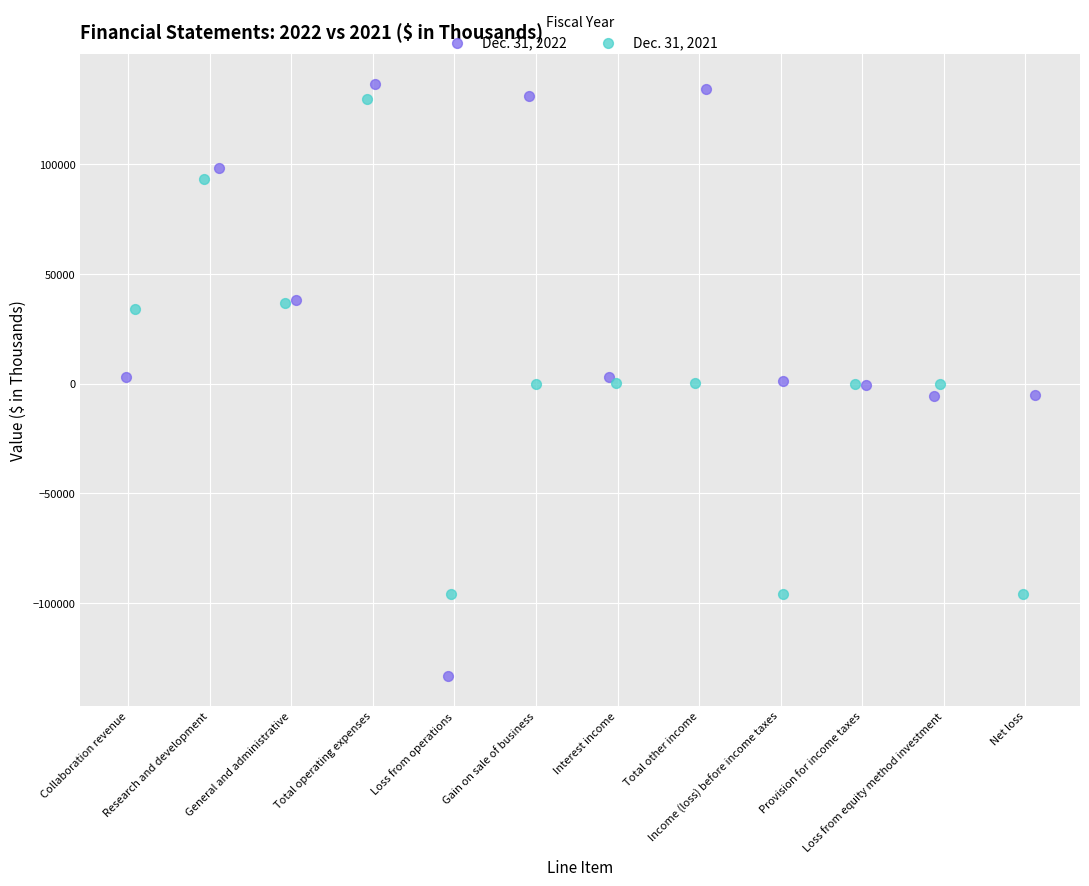

What are all the series names shown in the legend?

Dec. 31, 2022, Dec. 31, 2021